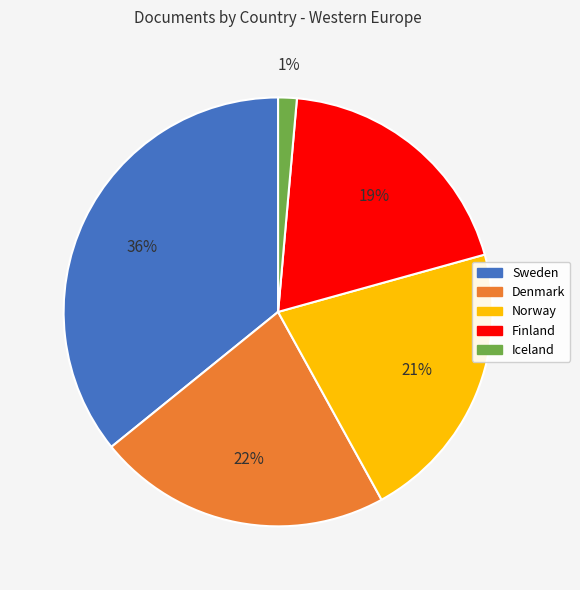

To the nearest percent, what is the combined percentage of Finland and Denmark?

41%